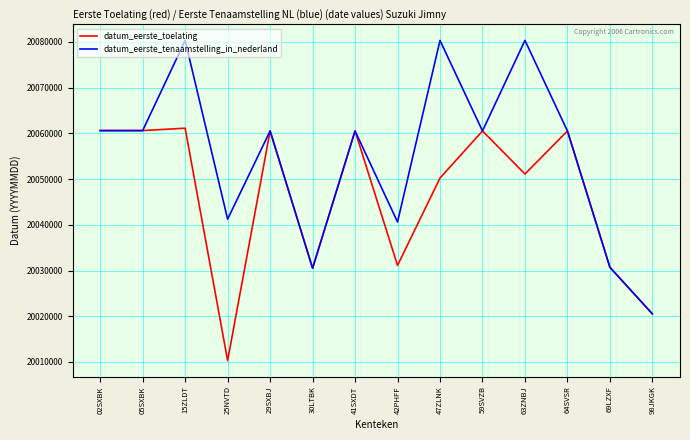

At which category is the sum across all series the highest?

15ZLDT